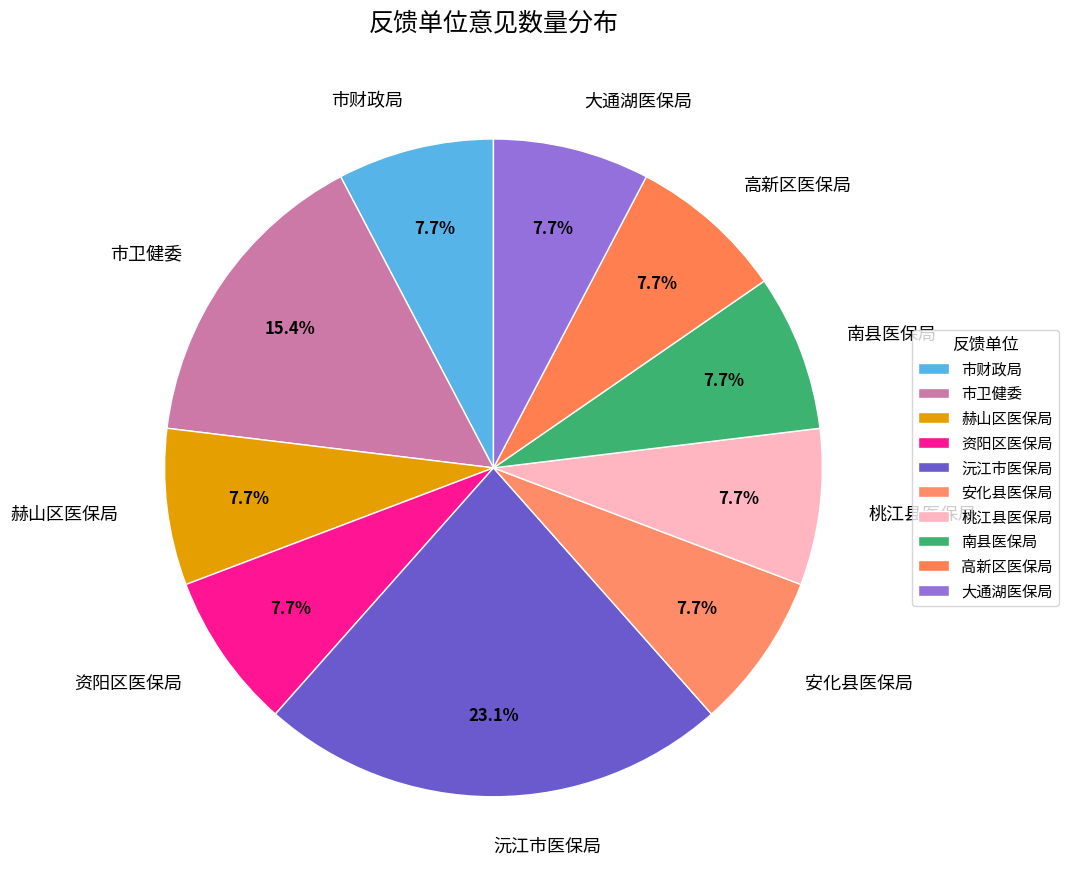

To the nearest percent, what portion does 高新区医保局 represent?

8%